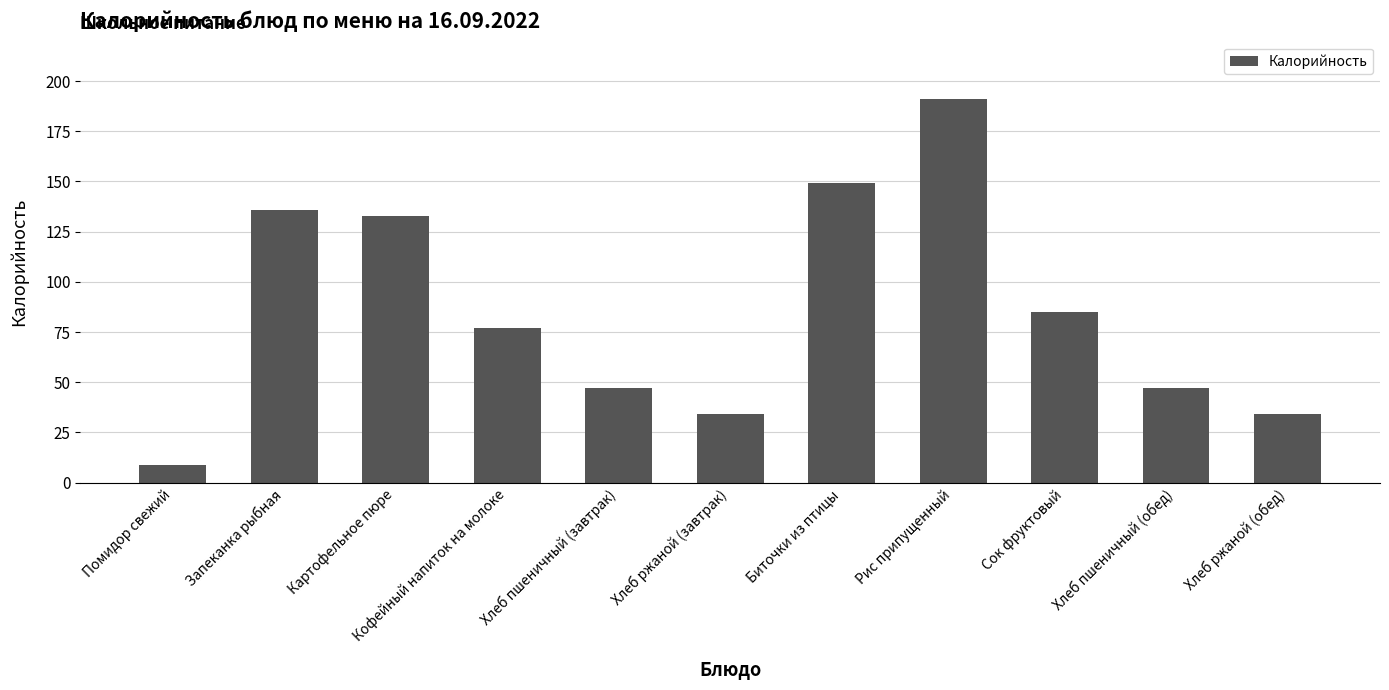

How many data points are less than 77?

5